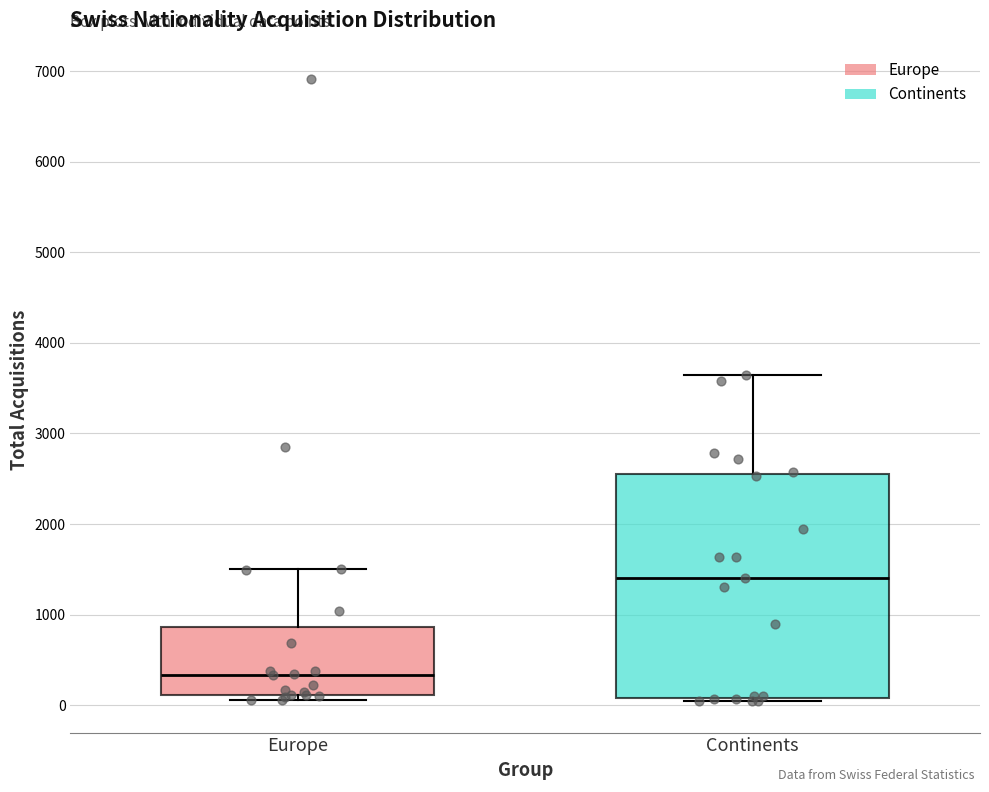

Which box is the tallest, from its lower edge to its upper edge?

Continents